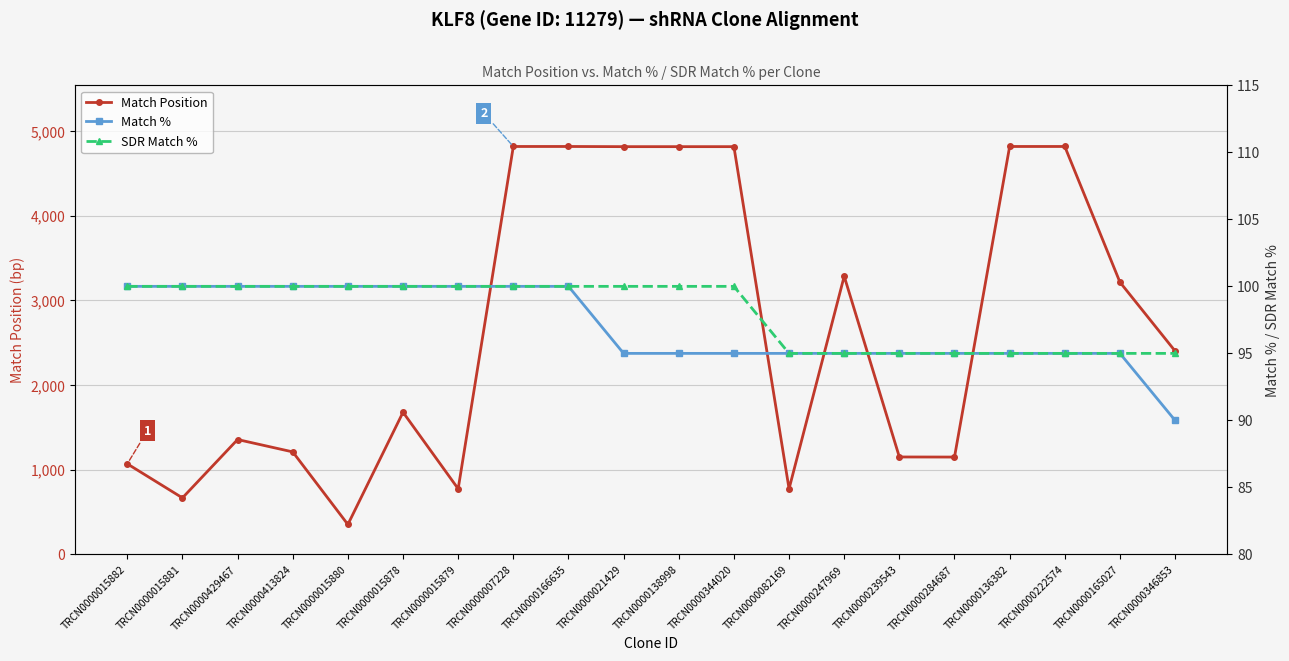

What is the value of the Match Position point at the 17th from the left?

4817